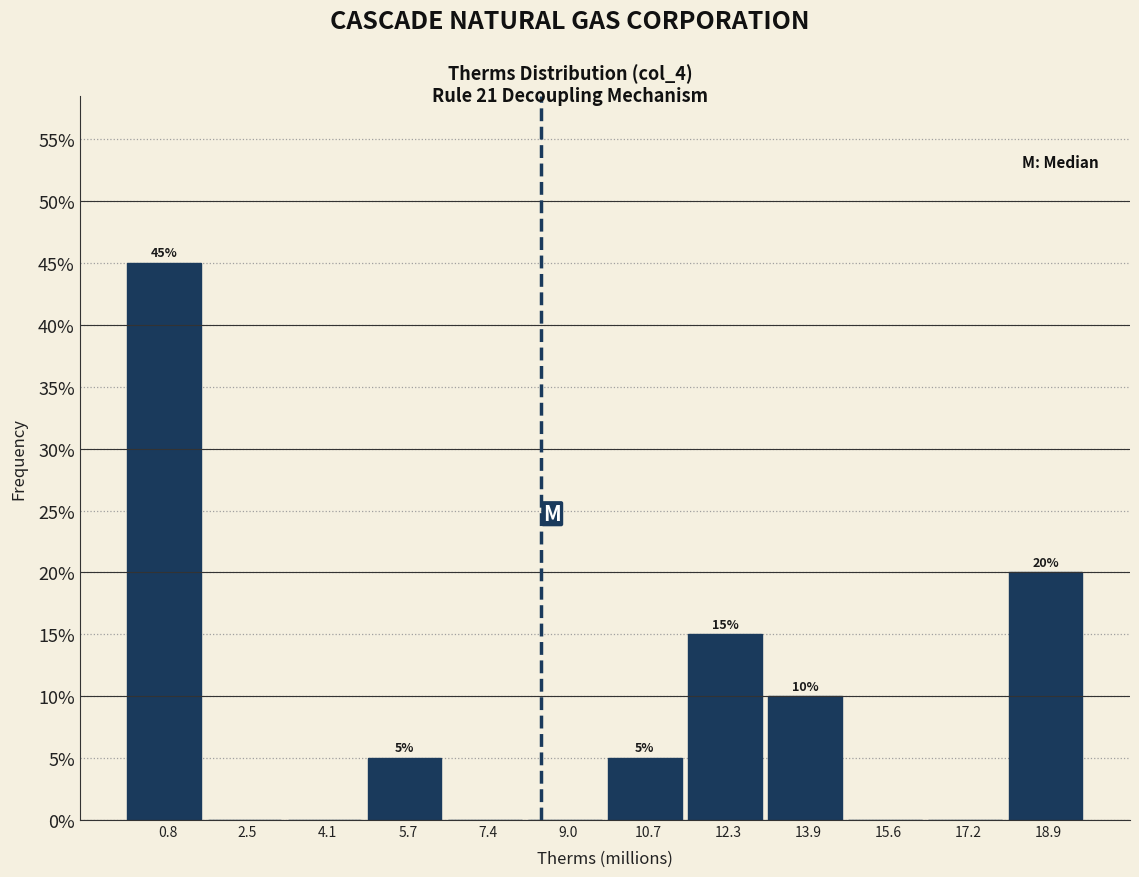

Which range on the x-axis has the tallest bar?

0.0 to 1.6